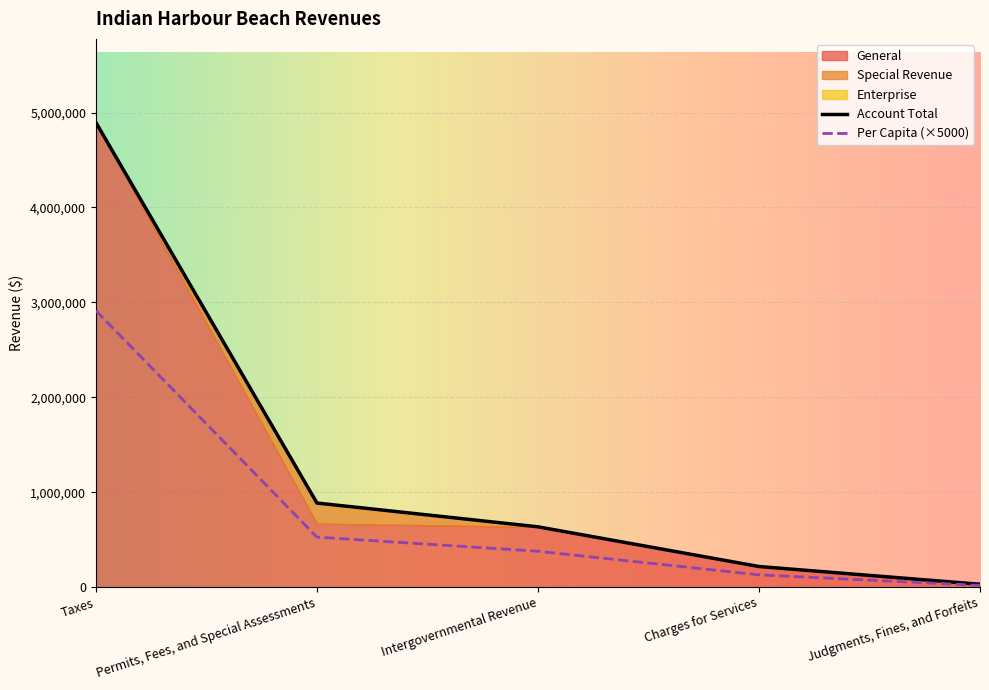

What is the label of the 4th point from the right?

Permits, Fees, and Special Assessments